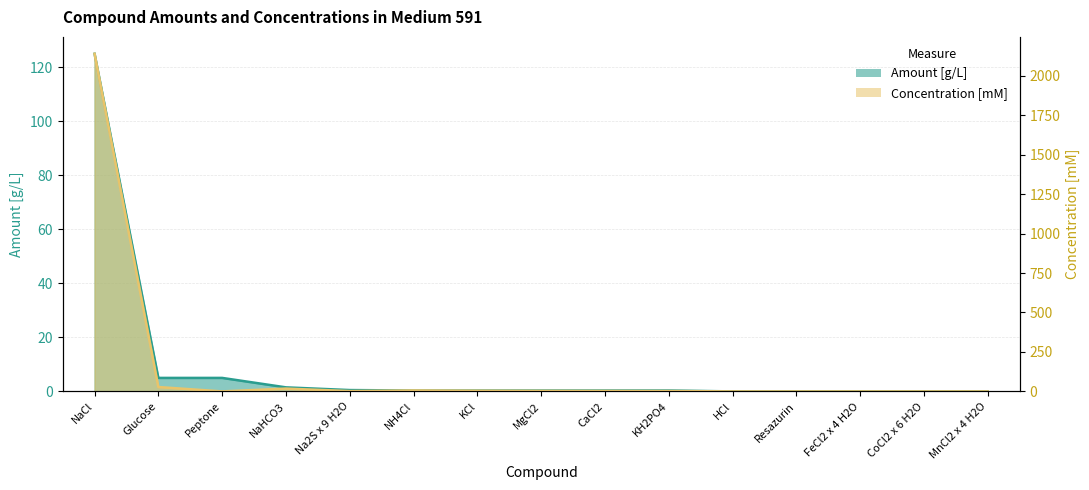

What is the sum of all Concentration [mM] values?

2206.2